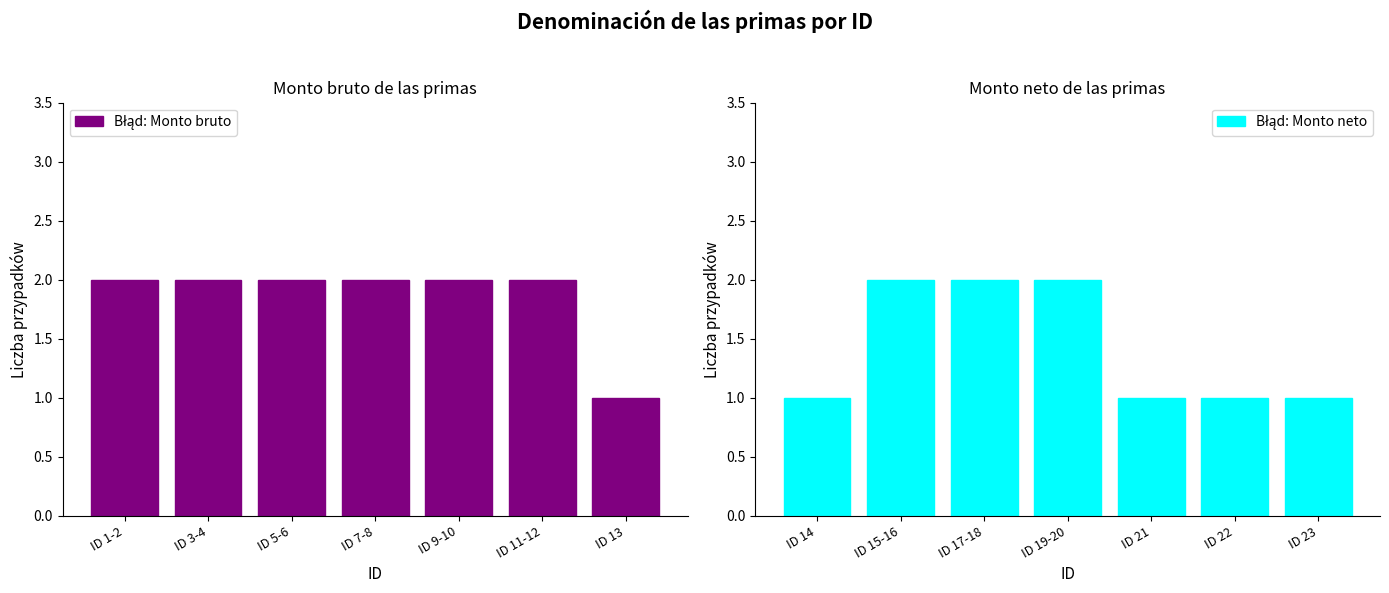

How many groups of bars are there?

7